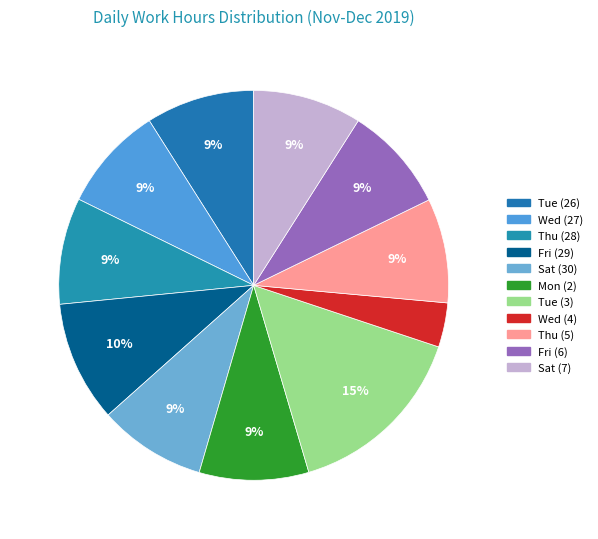

How many slices are in this pie chart?

11